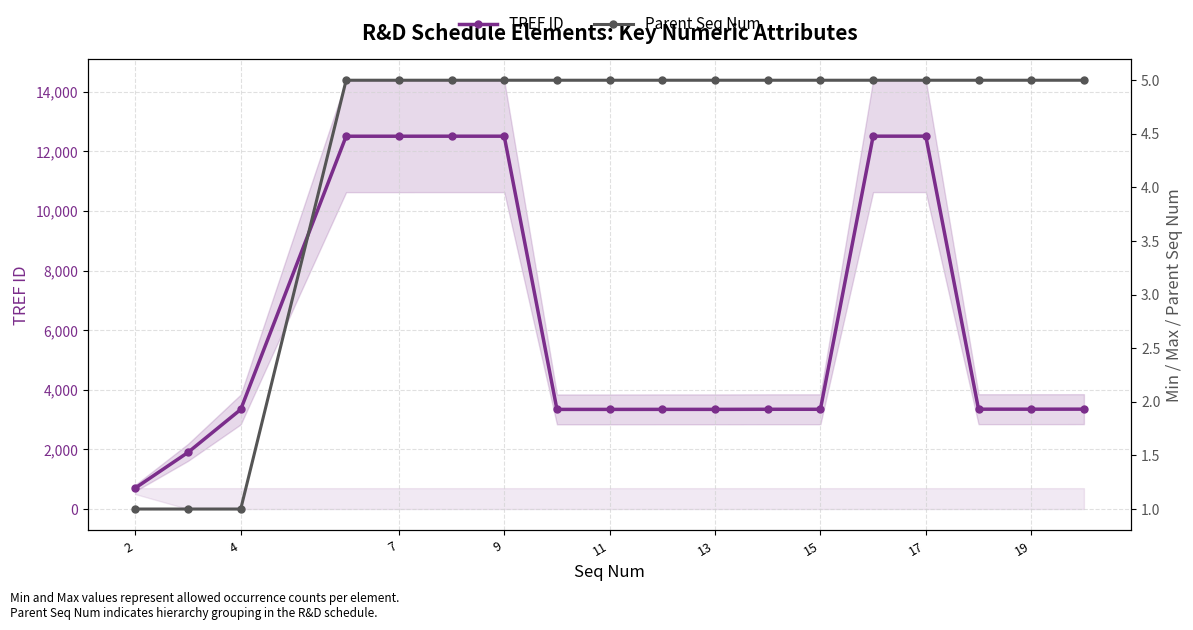

Rank the series at 9 from lowest to highest value.

Parent Seq Num, TREF ID